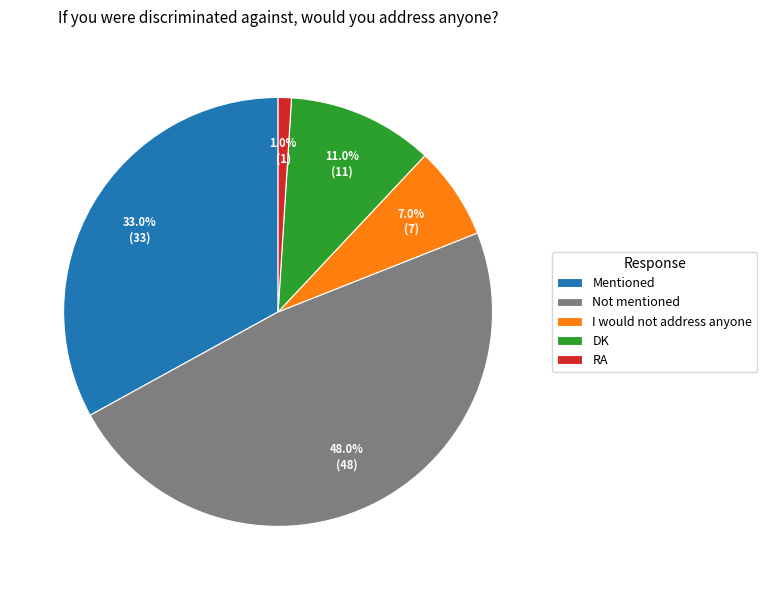

Is it true that Not mentioned is 48% of the pie?

True